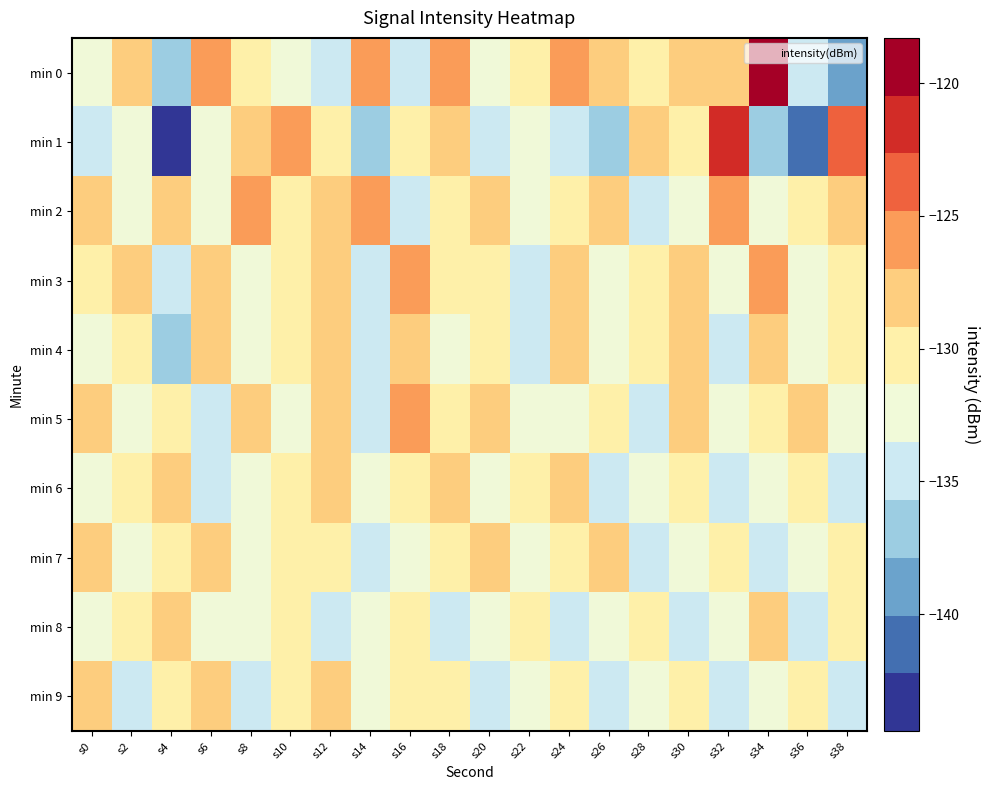

Rank the series by their maximum value, from lowest to highest.

min 9, min 8, min 7, min 6, min 4, min 5, min 3, min 2, min 1, min 0